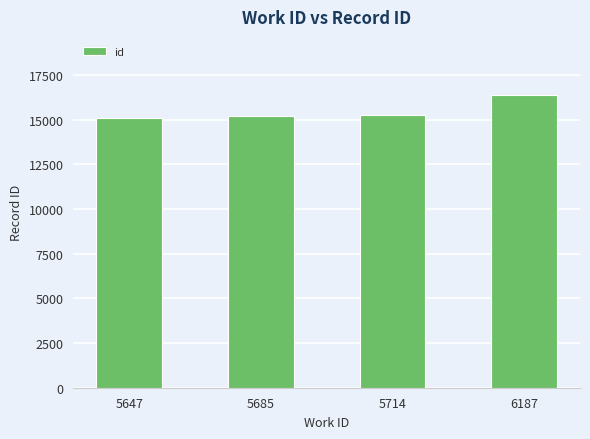

What is the value of the 1st bar from the left?

15095